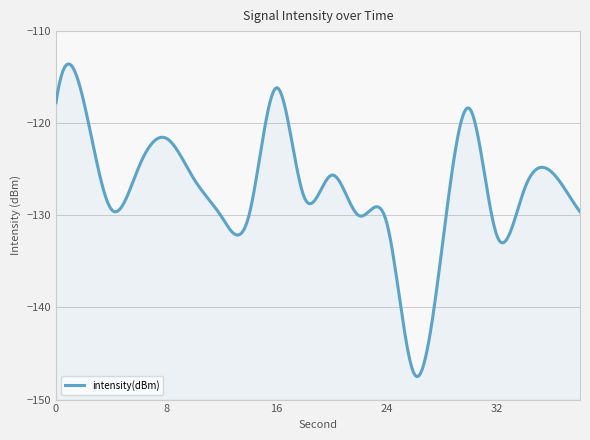

How many lines are shown in the chart?

1